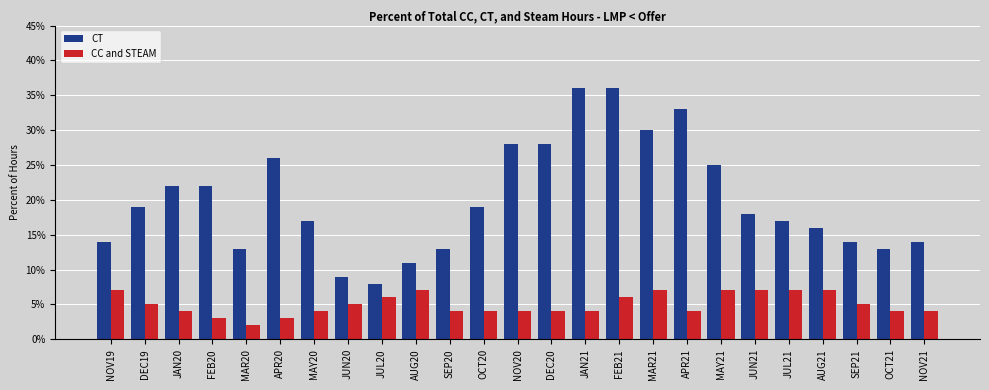

What are all the series names shown in the legend?

CT, CC and STEAM